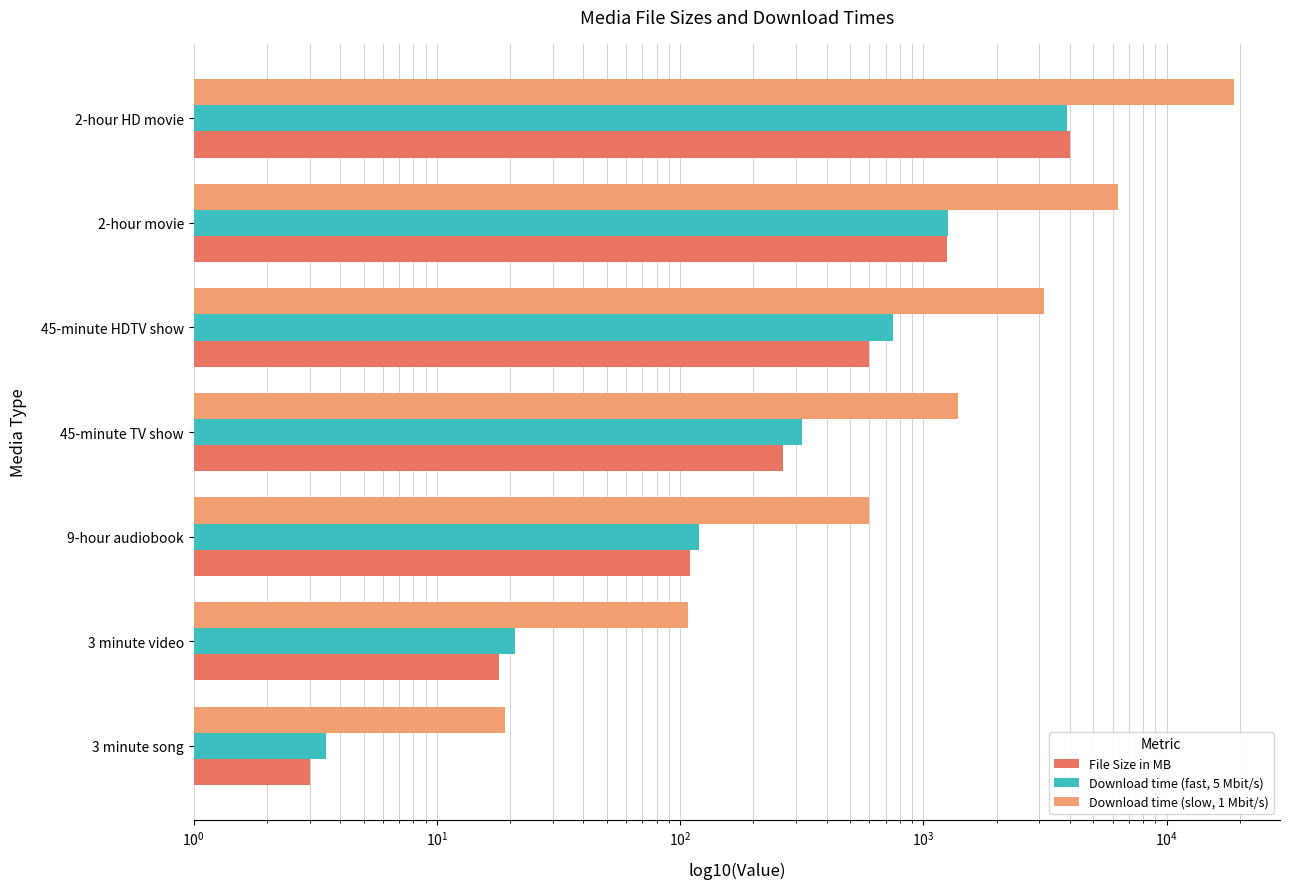

How many bars are there in each group?

3